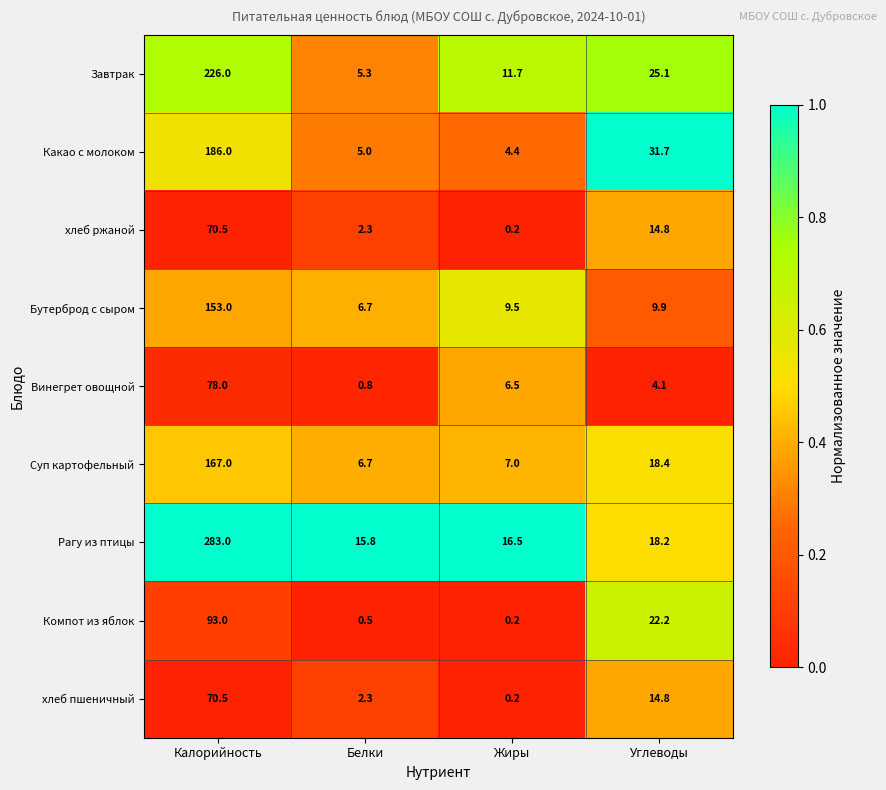

What is the difference between the second highest and second lowest values in the Рагу из птицы series?

1.7